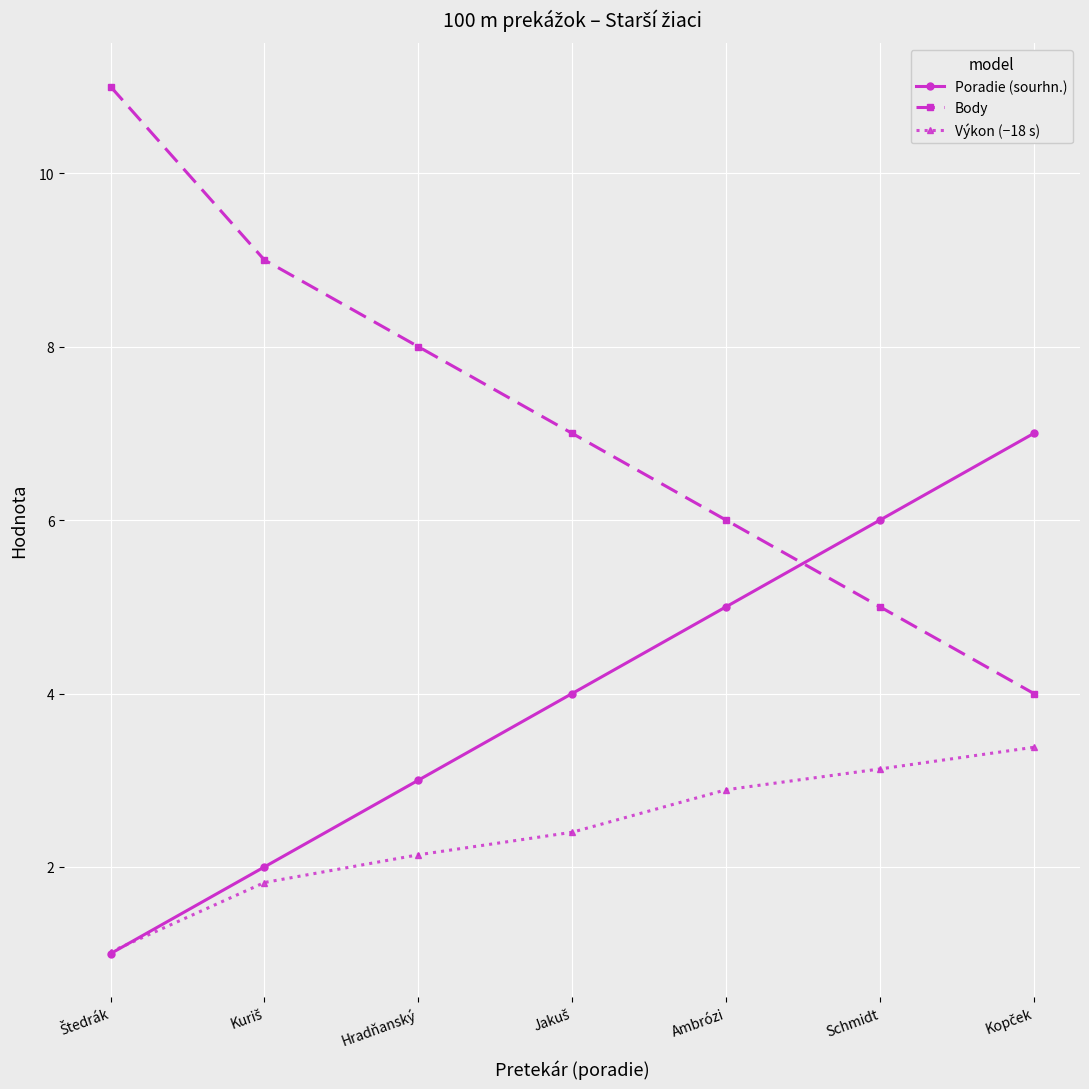

Reading left to right, list all the values displayed in this chart.

Poradie (sourhn.): 1.0	2.0	3.0	4.0	5.0	6.0	7.0
Body: 11.0	9.0	8.0	7.0	6.0	5.0	4.0
Výkon (−18 s): 1.0	1.8	2.1	2.4	2.9	3.1	3.4